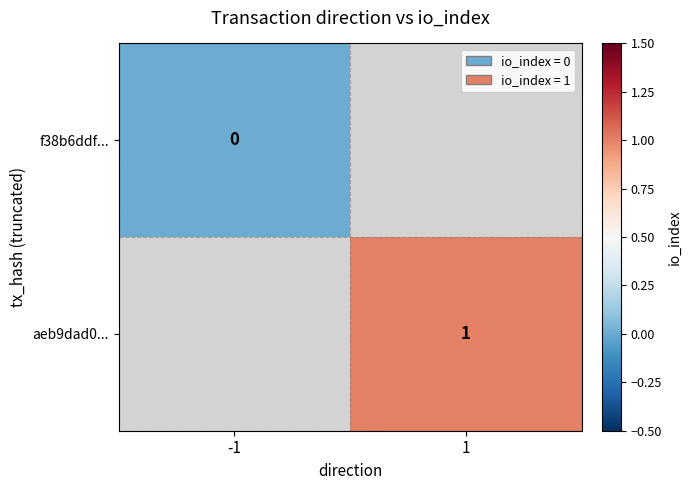

The aeb9dad0... series shows 0 at 1. True or false?

False